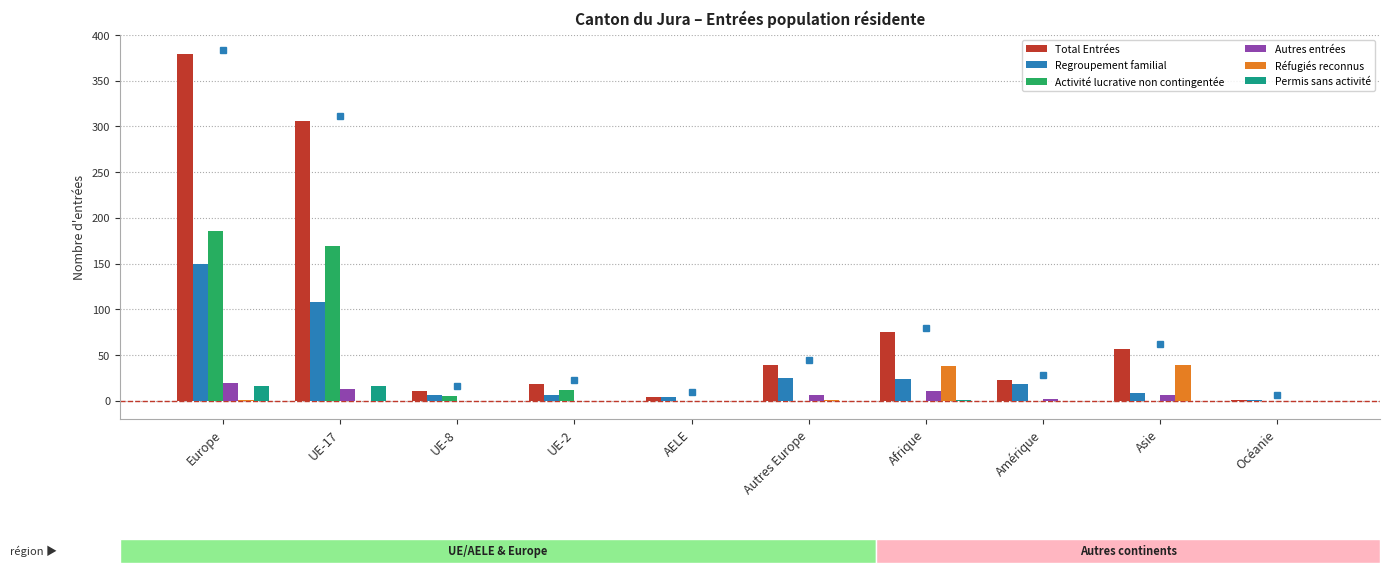

The value of Autres entrées at Europe is 19. True or false?

True